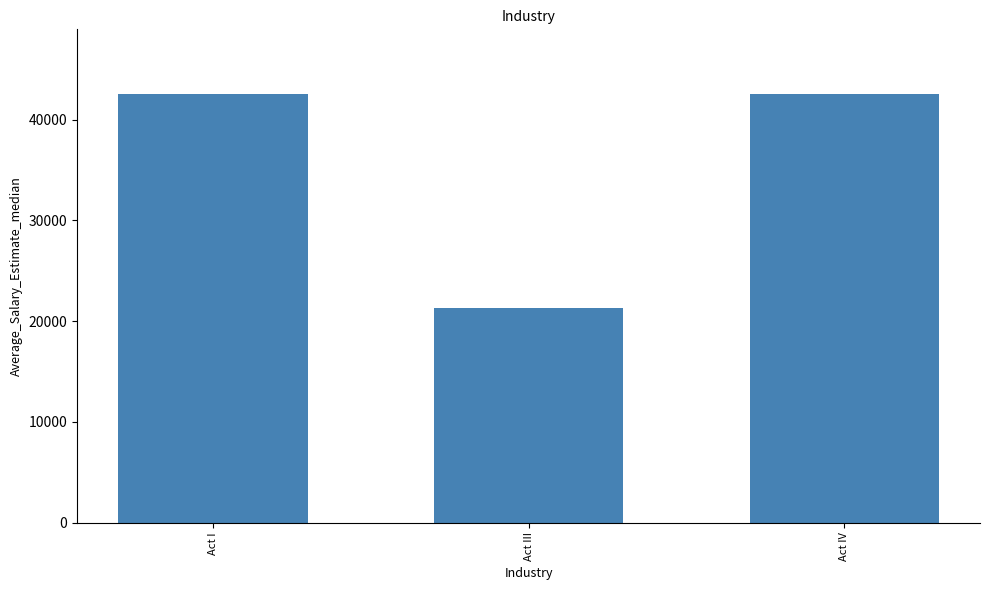

What is the approximate value at Act IV?

42566